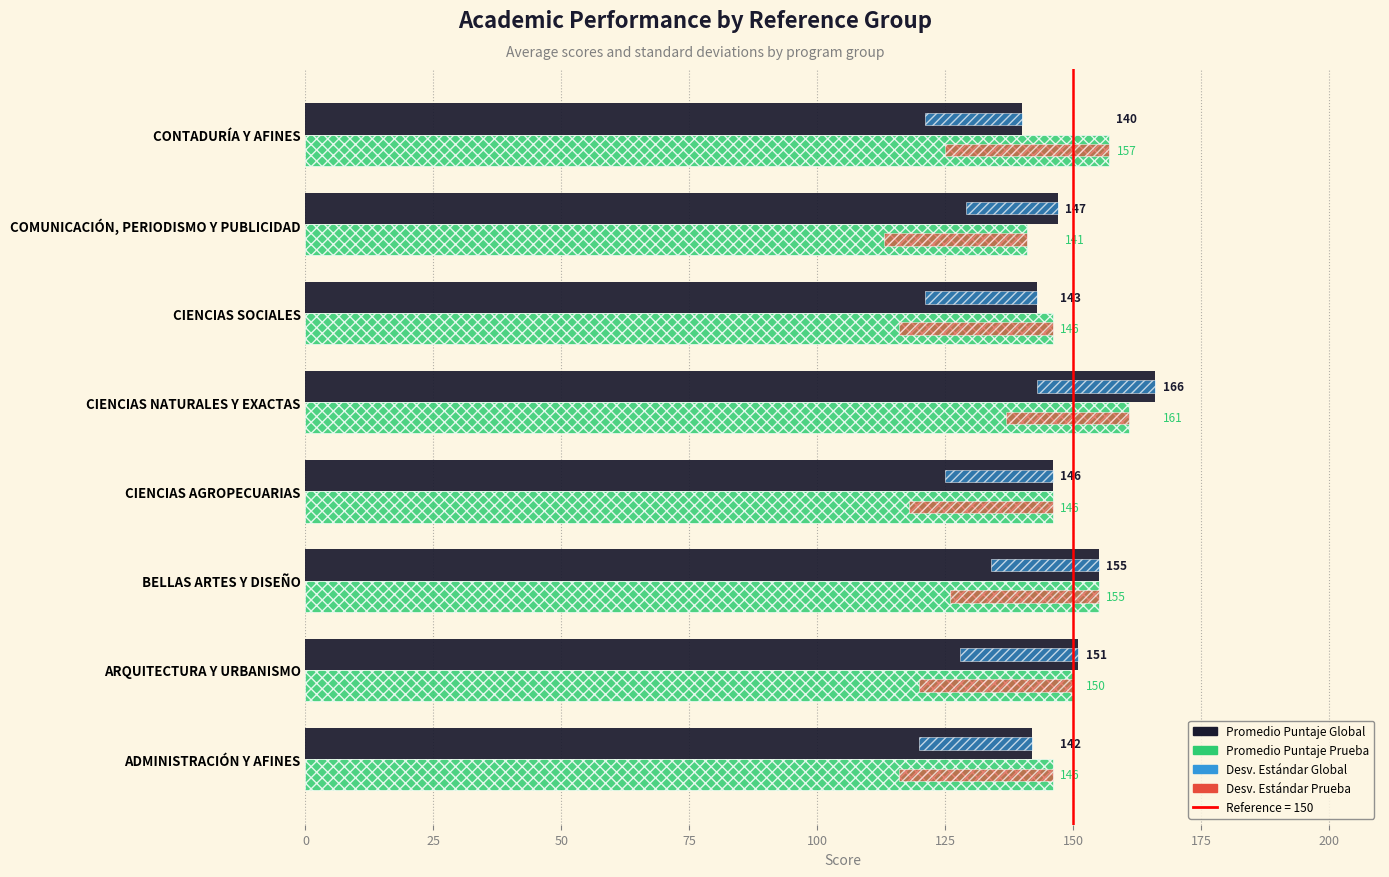

Which series has the largest total across all categories?

Promedio Puntaje Prueba